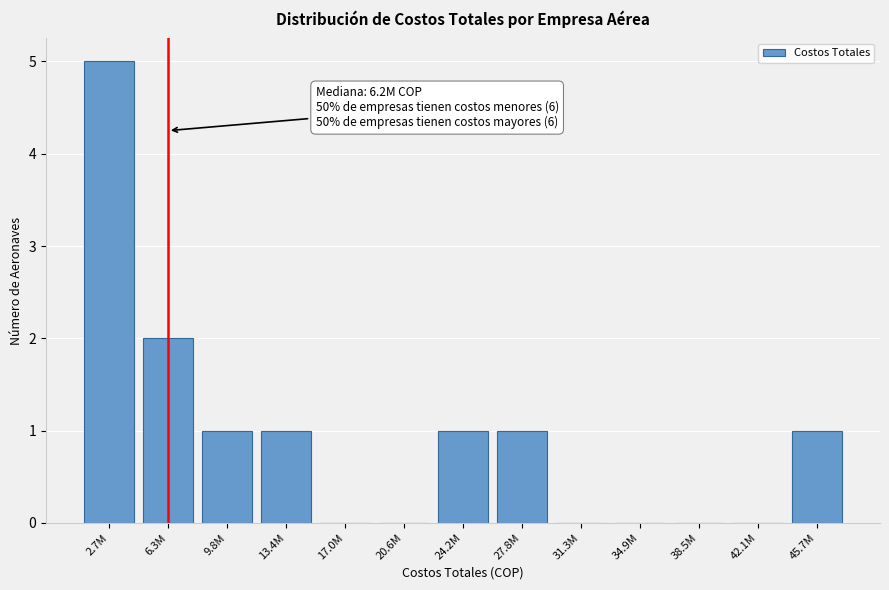

Reading right to left, list all the values displayed in this chart.

45.7M=1	42.1M=0	38.5M=0	34.9M=0	31.3M=0	27.8M=1	24.2M=1	20.6M=0	17.0M=0	13.4M=1	9.8M=1	6.3M=2	2.7M=5